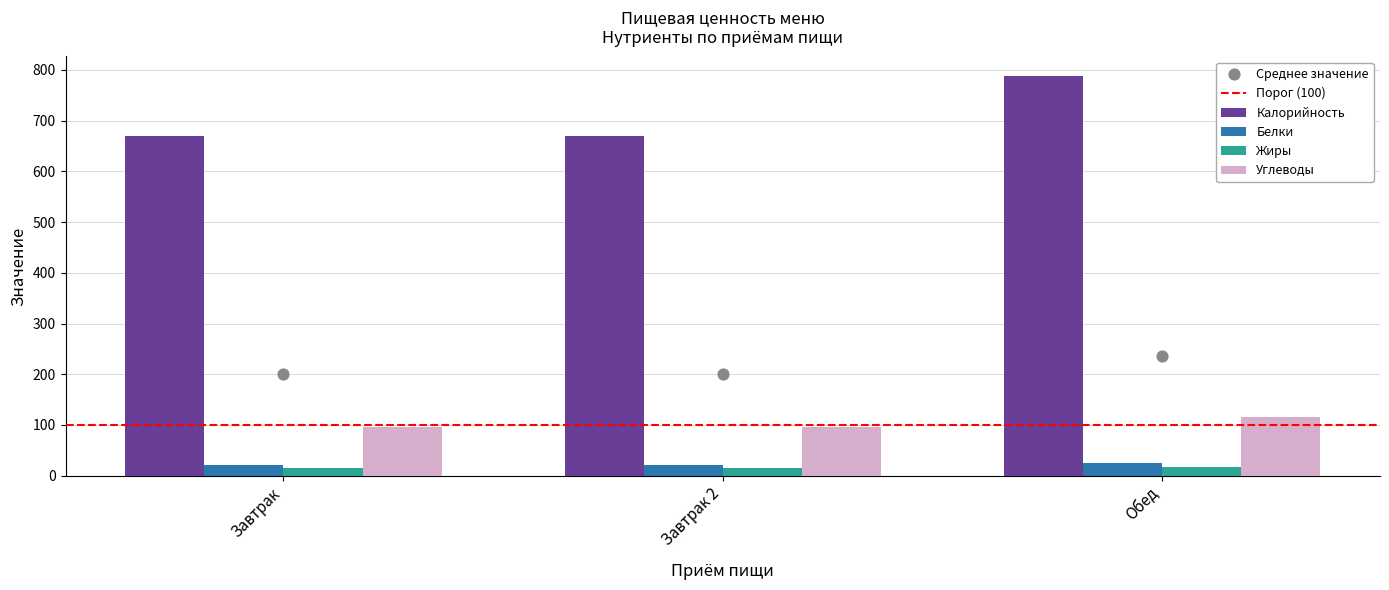

At how many categories does at least one series exceed 215?

3